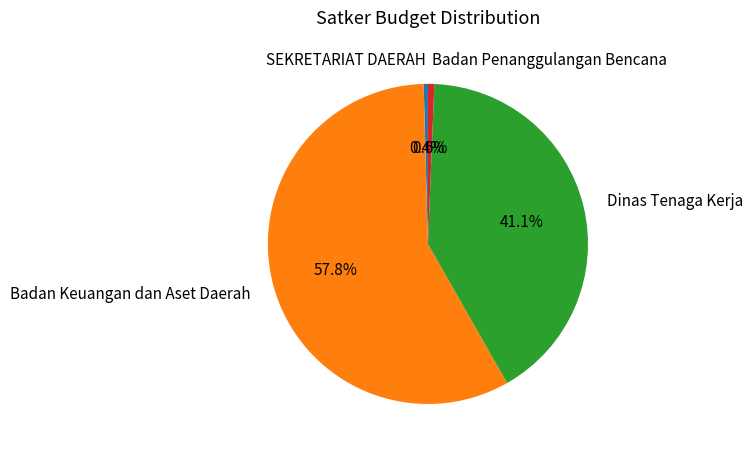

How many slices are in this pie chart?

4